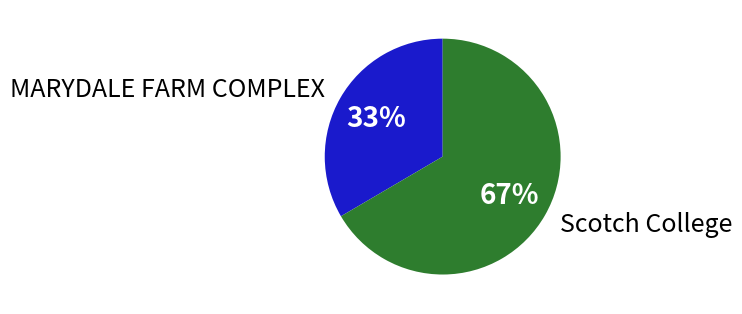

How many segments does this pie chart have?

2